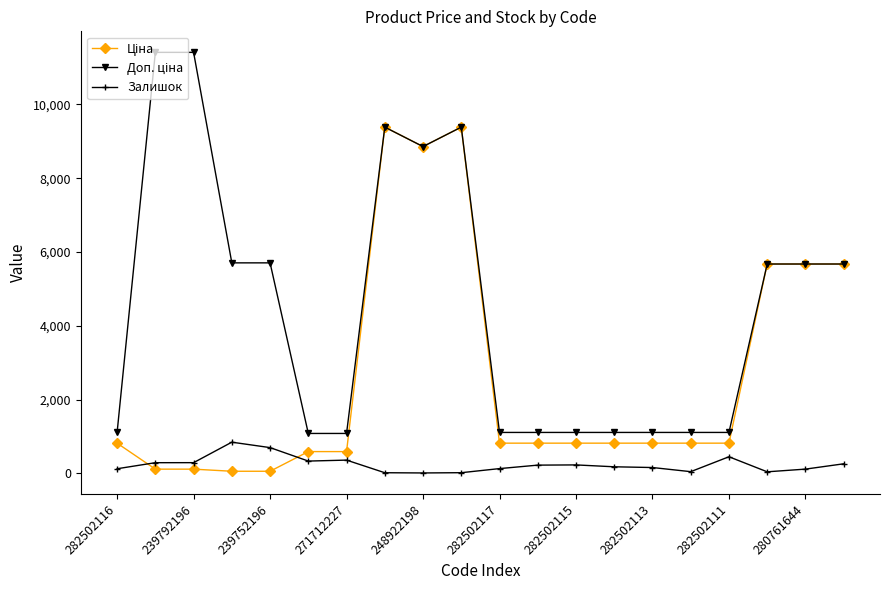

What is the value of the Залишок point at the 3rd from the left?

290.0